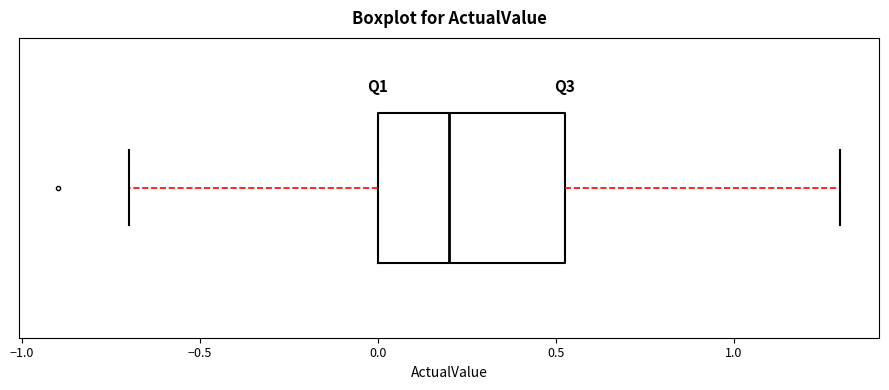

Read this box plot against the x-axis: the position of the median line, the range covered by the box, and the ends of both whiskers. The values are not printed on the chart, so give them approximately, as read against the axis.

median 0.20, box 0.00 to 0.55, whiskers -0.70 to 1.30